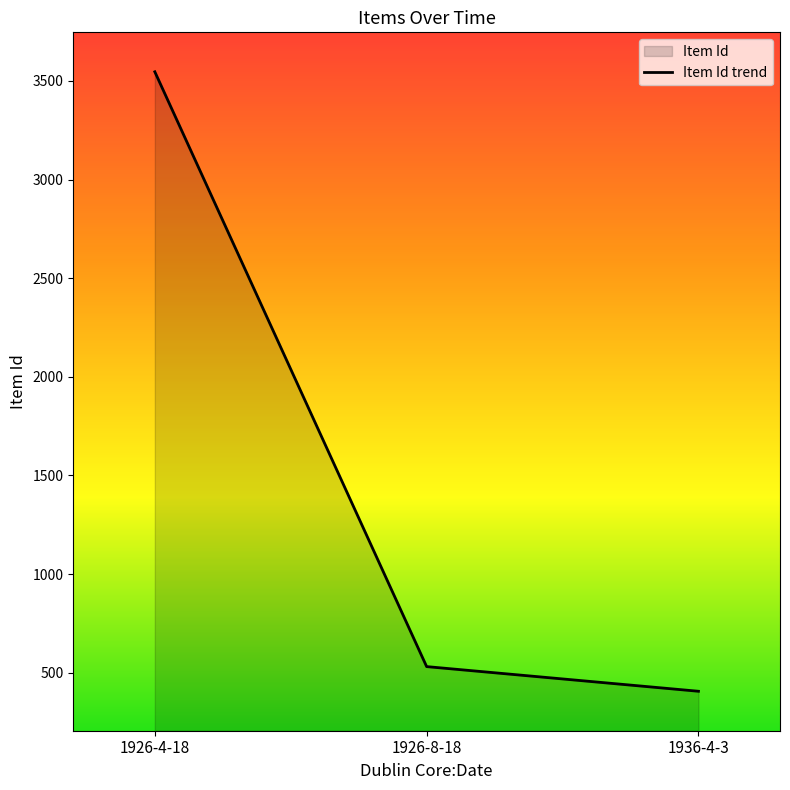

At which label is the value closest to 1976?

1926-8-18